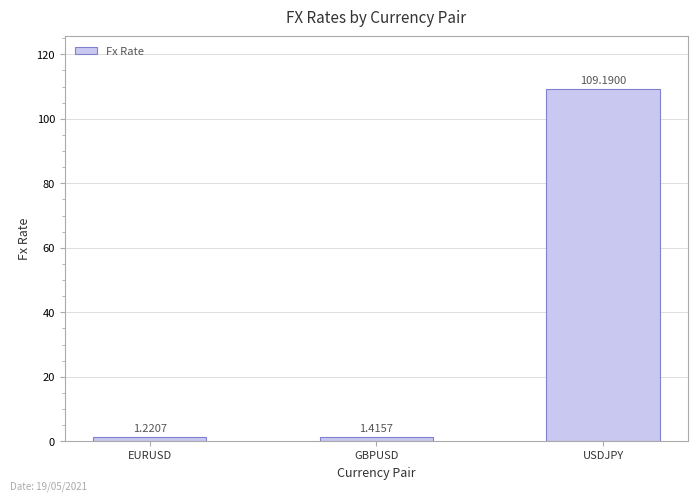

List the labels in order of value, smallest first.

EURUSD, GBPUSD, USDJPY